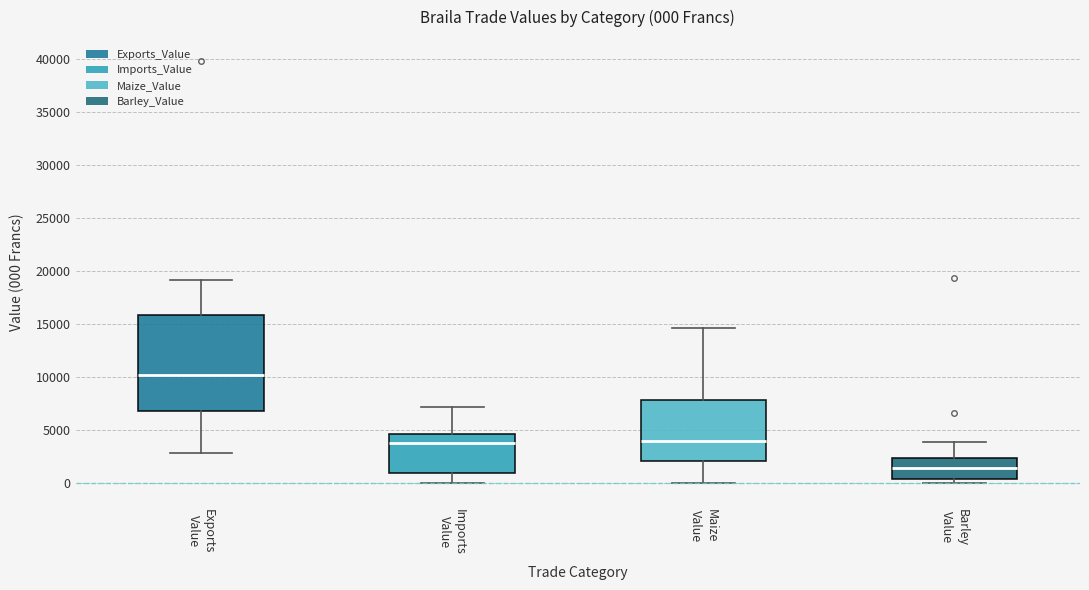

Which box is the tallest, from its lower edge to its upper edge?

Exports Value